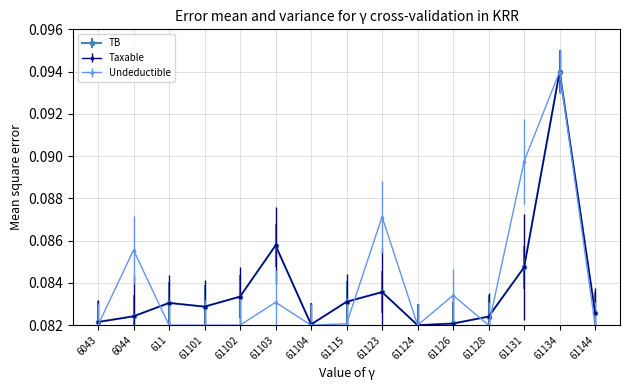

Which label corresponds to the largest value in the chart?

61134